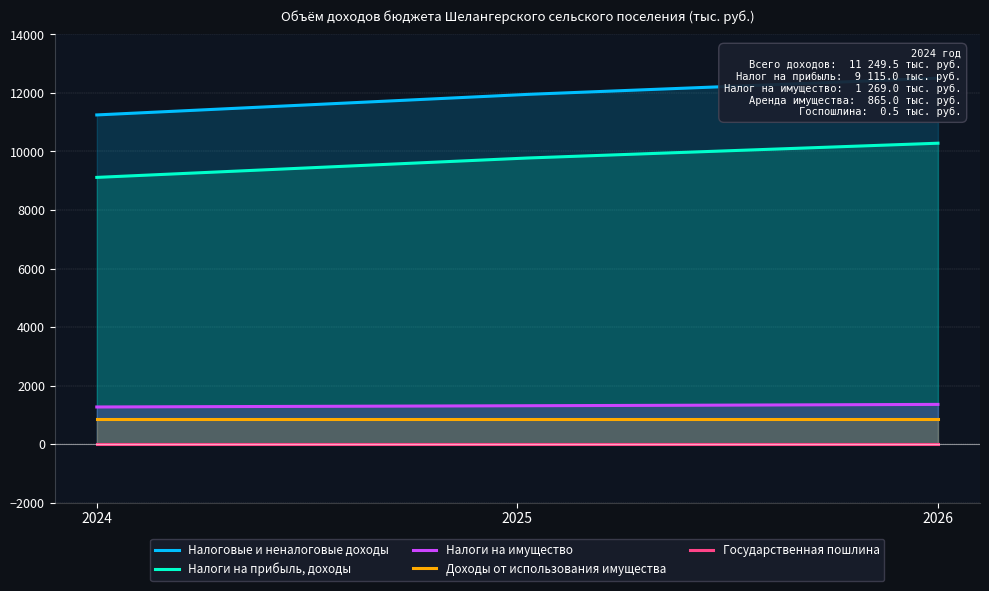

Rank the categories by Государственная пошлина value from highest to lowest.

2024, 2025, 2026